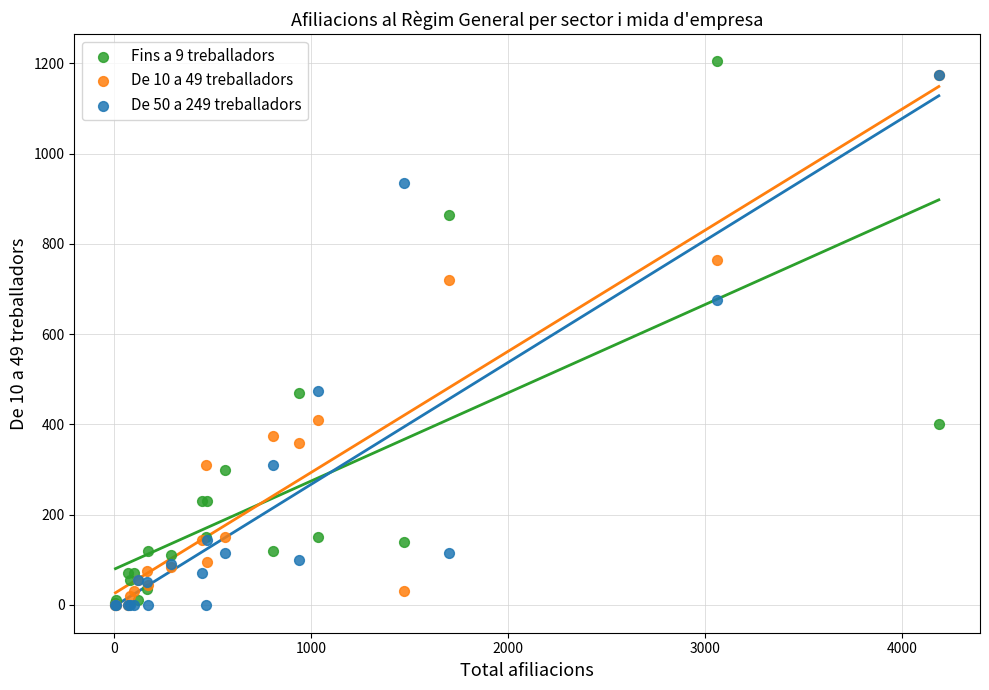

Across all series, what Y value is closest to 602?

675